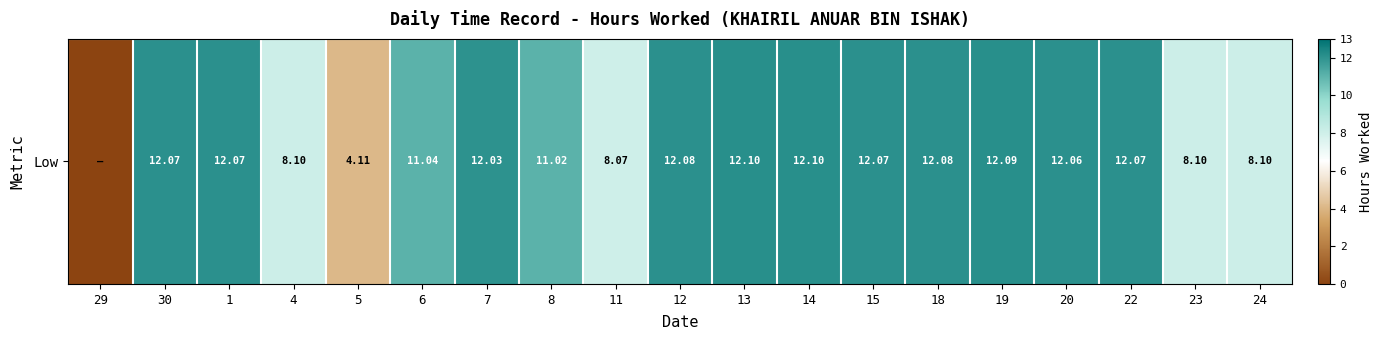

Rank the categories by value from lowest to highest.

29, 5, 11, 4, 23, 24, 8, 6, 7, 20, 30, 1, 15, 22, 12, 18, 19, 13, 14